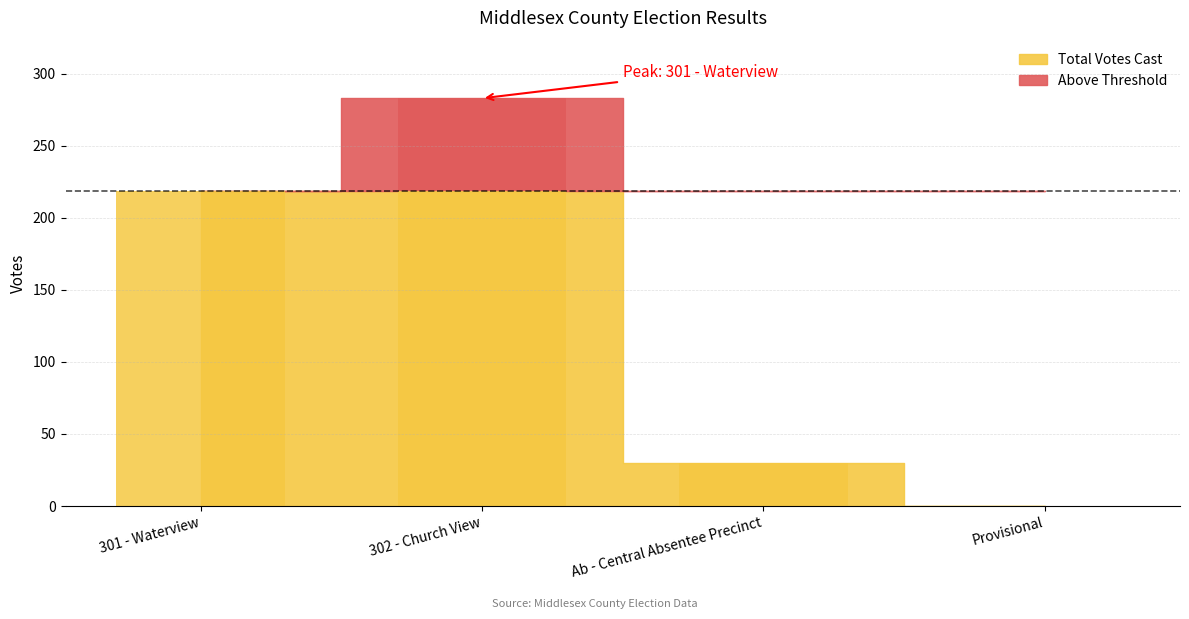

How many bars are there in total?

12